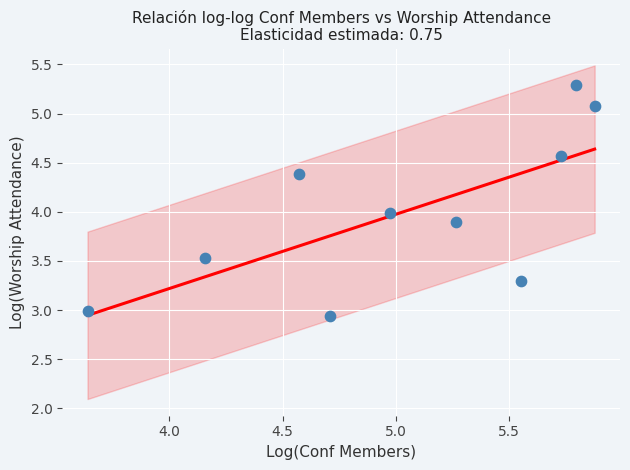

What is the range of X values (max minus min)?

2.2